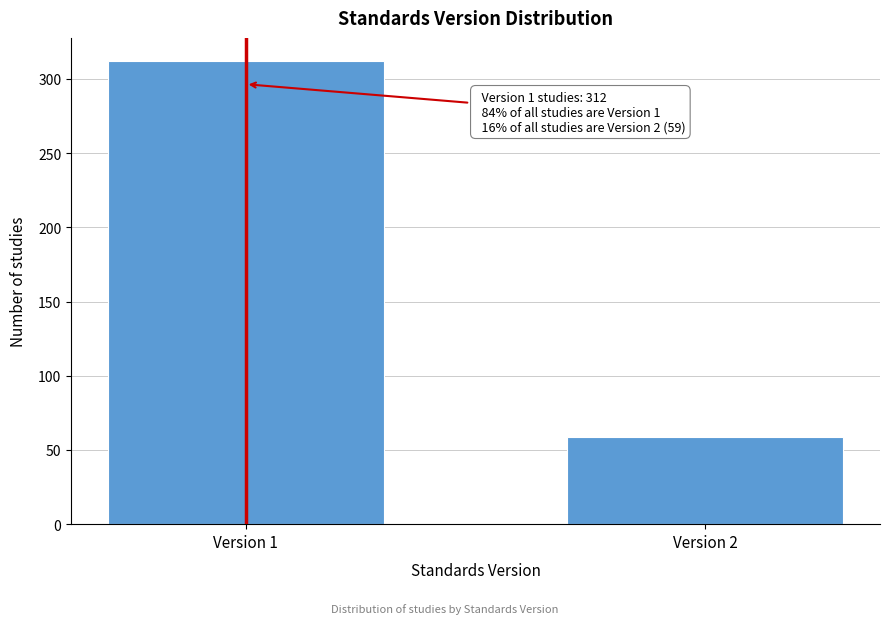

Reading left to right, what are all the values shown in this chart?

312	59